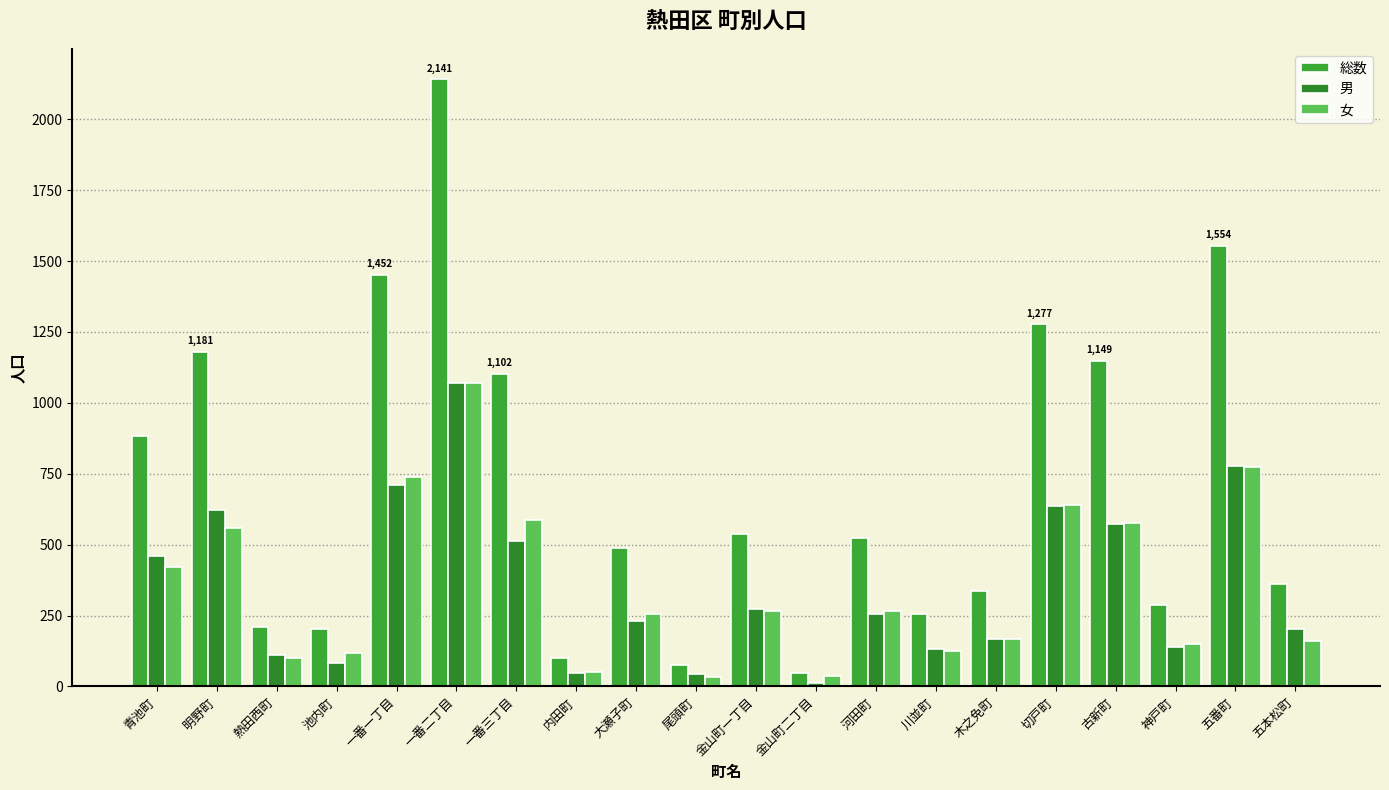

What is the difference between the 総数 values at 一番一丁目 and 金山町一丁目?

913